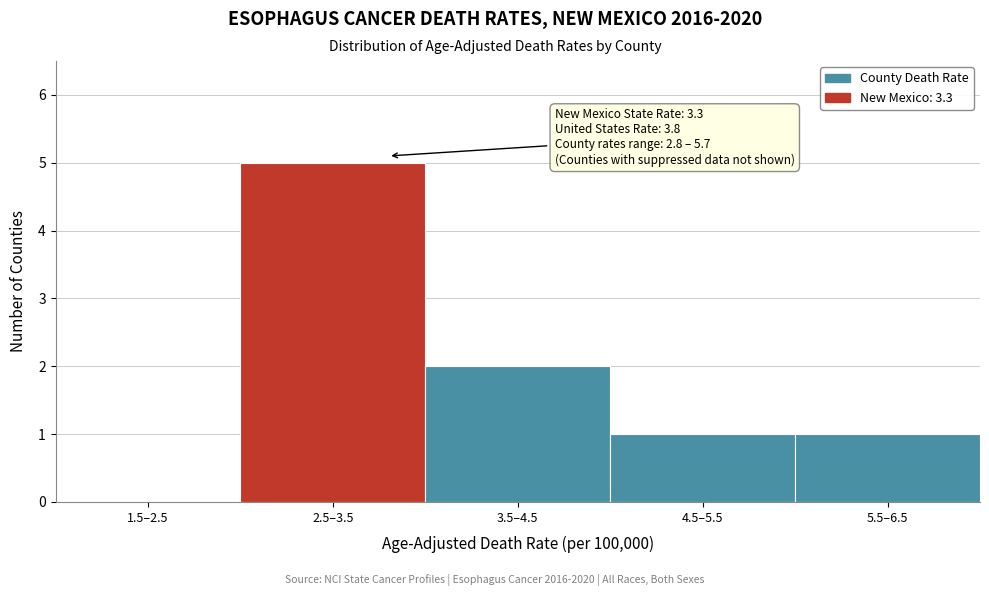

Reading left to right, what are all the values shown in this chart?

1.5–2.5=0	2.5–3.5=5	3.5–4.5=2	4.5–5.5=1	5.5–6.5=1